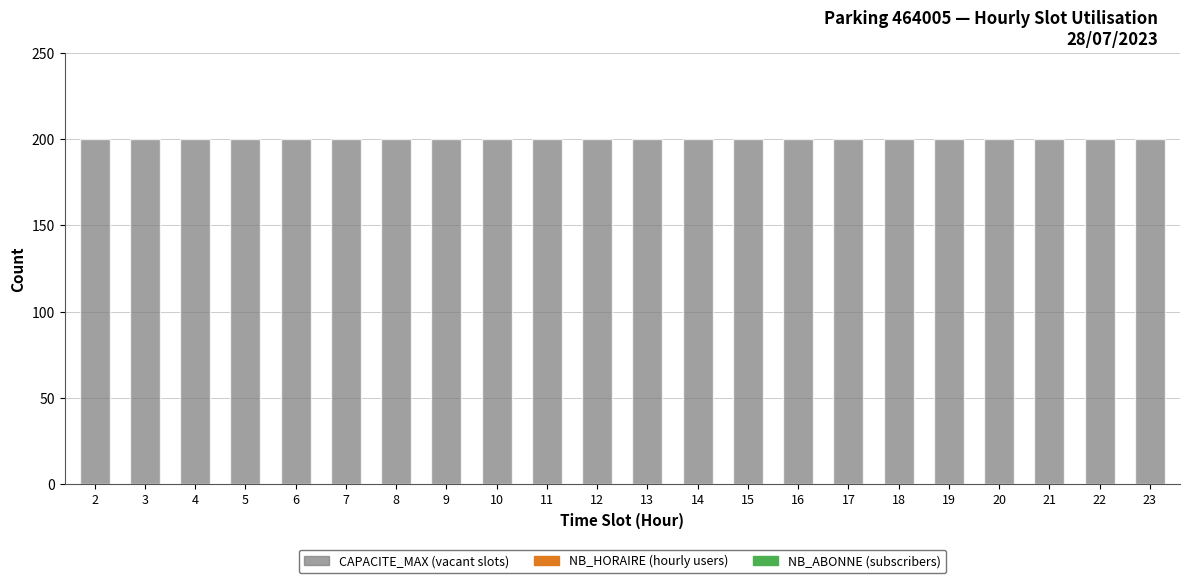

Rank the series by their maximum value, from highest to lowest.

CAPACITE_MAX (remaining), NB_ABONNE, NB_HORAIRE